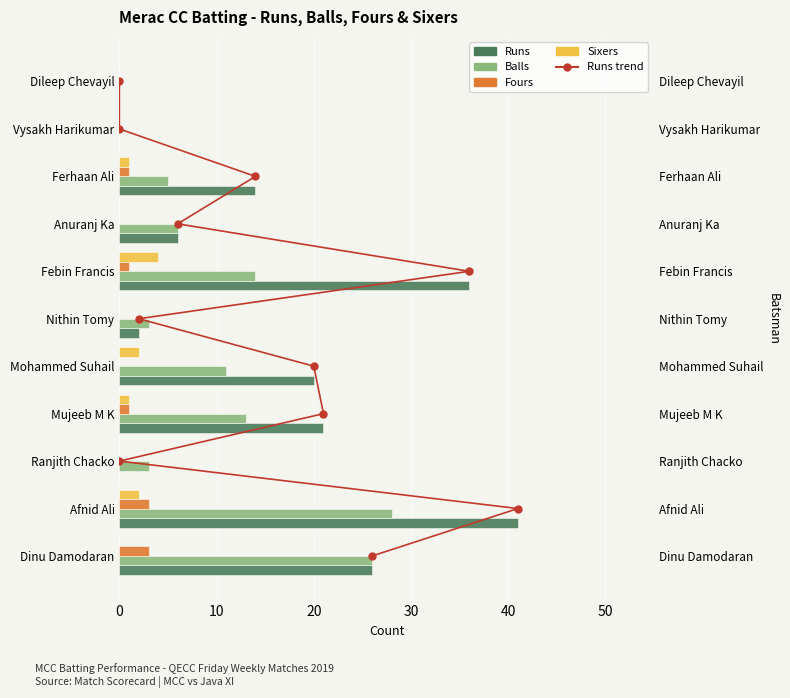

What is the highest value of the Runs series?

41